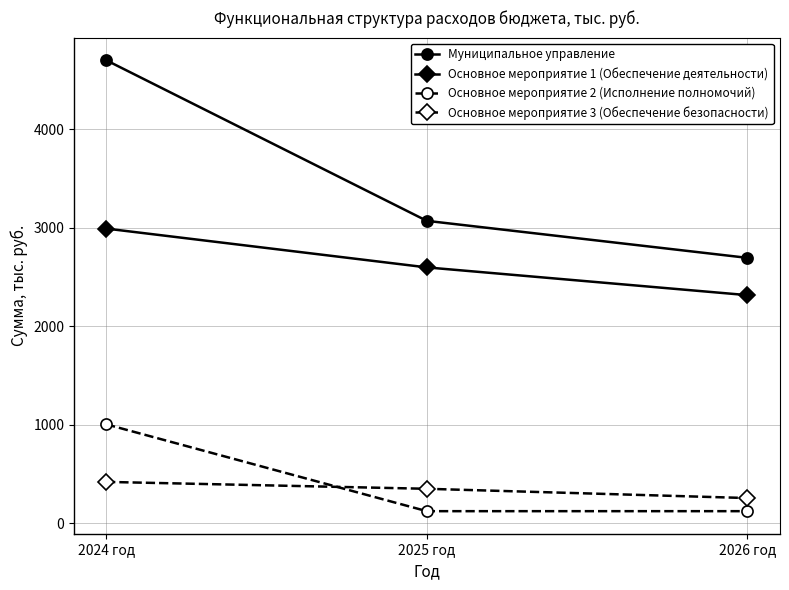

Reading left to right, what are all the values shown in this chart?

Муниципальное управление: 4701.9	3070.6	2694.6
Основное мероприятие 1 (Обеспечение деятельности): 2992.0	2597.9	2316.0
Основное мероприятие 2 (Исполнение полномочий): 1004.9	122.7	122.7
Основное мероприятие 3 (Обеспечение безопасности): 420.0	350.0	255.9